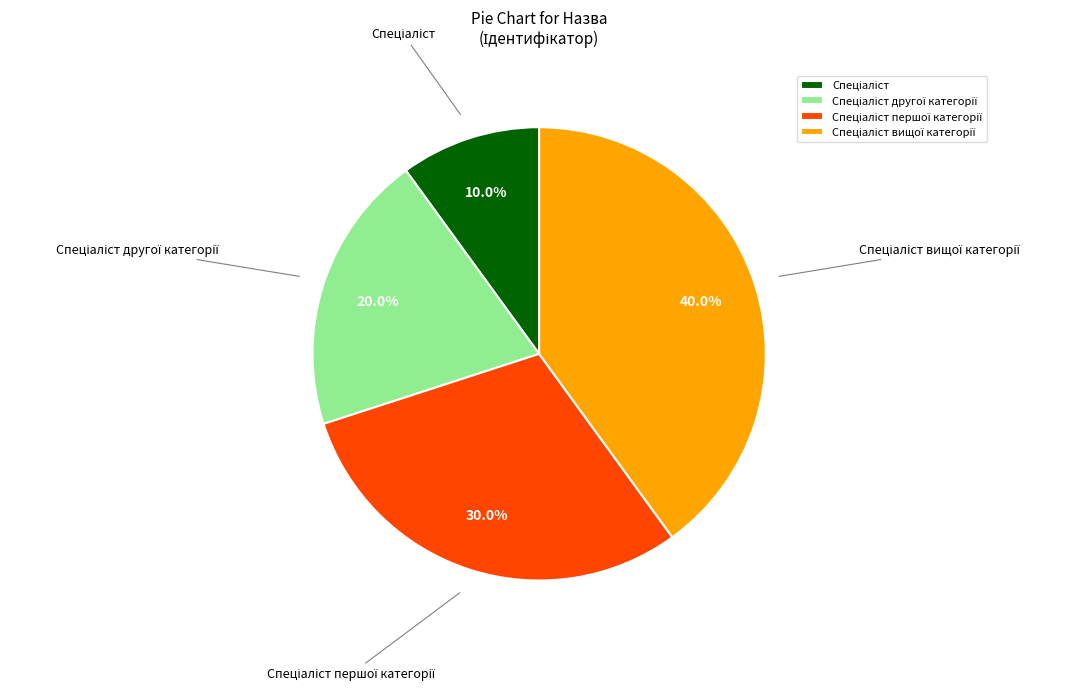

Does any single category account for the majority?

No